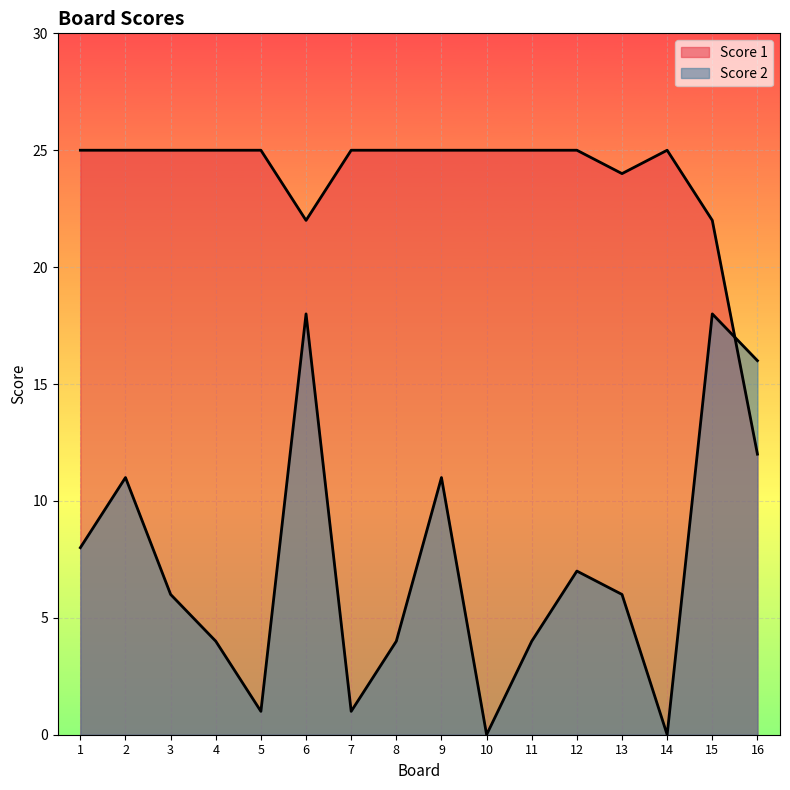

At which category is the sum across all series the highest?

6